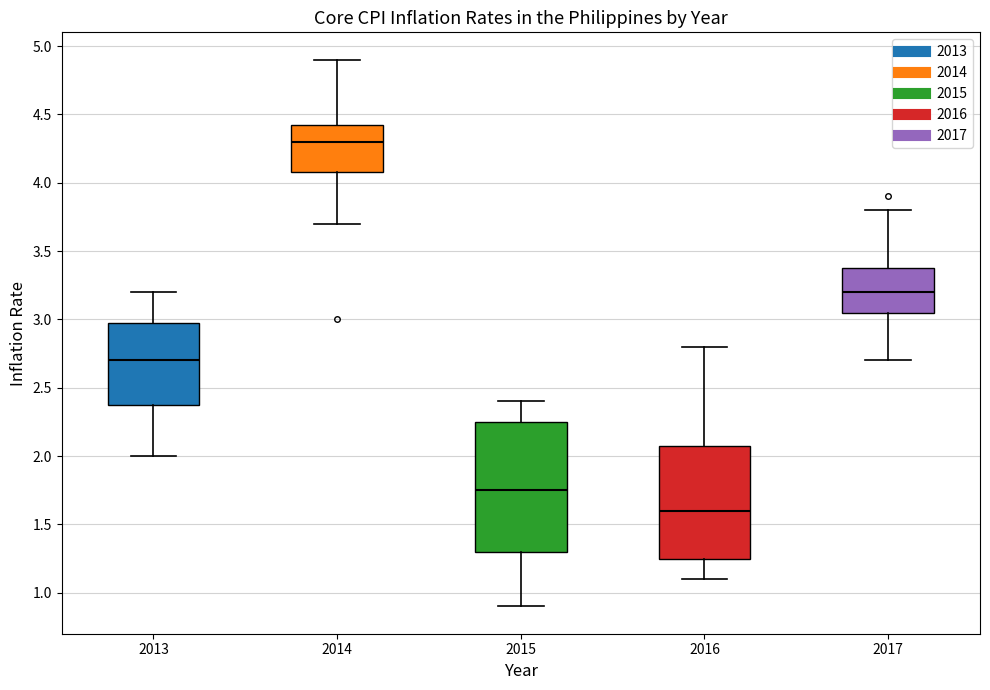

Comparing the boxes themselves (not the whiskers), which one is the tallest?

2015